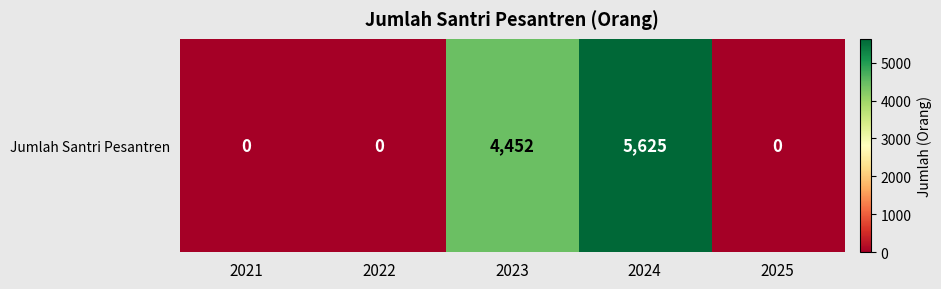

True or false: the data shows 9974 at 2024.

False